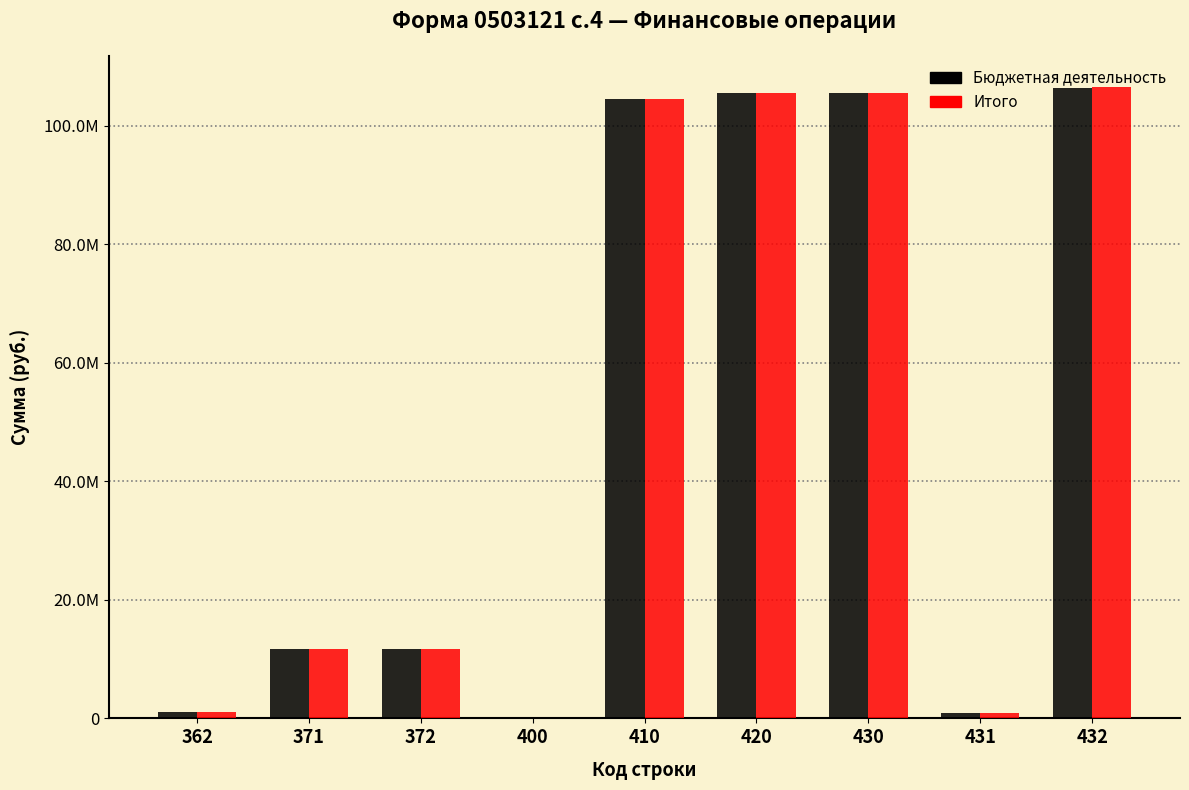

What are all the series names shown in the legend?

Бюджетная деятельность, Итого